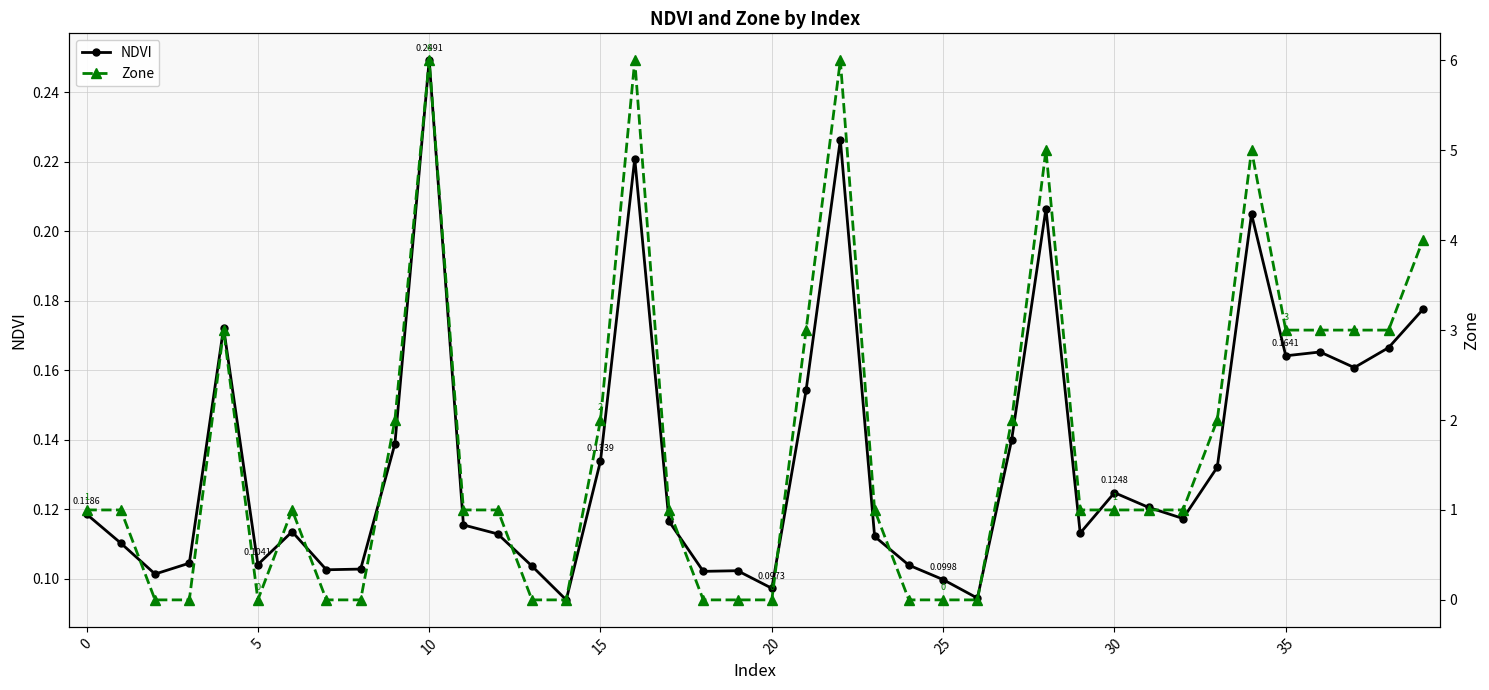

List the series in order of their overall mean, highest first.

Zone, NDVI